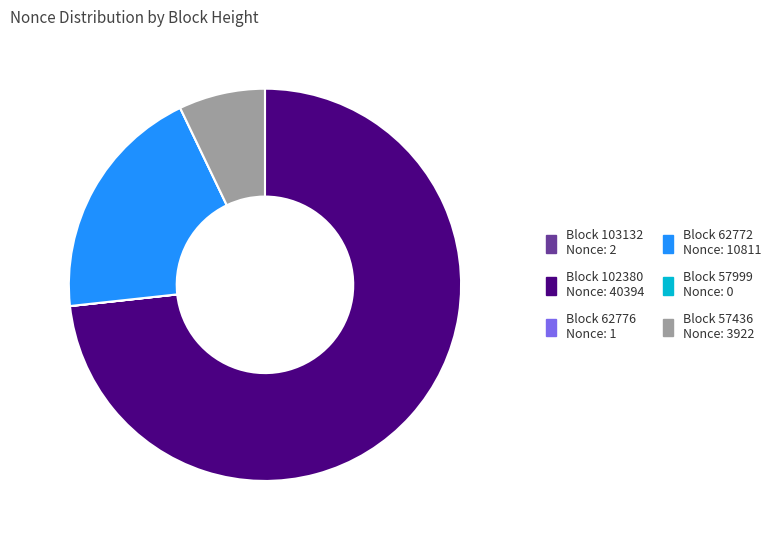

Is there any slice that represents more than half of the pie?

Yes